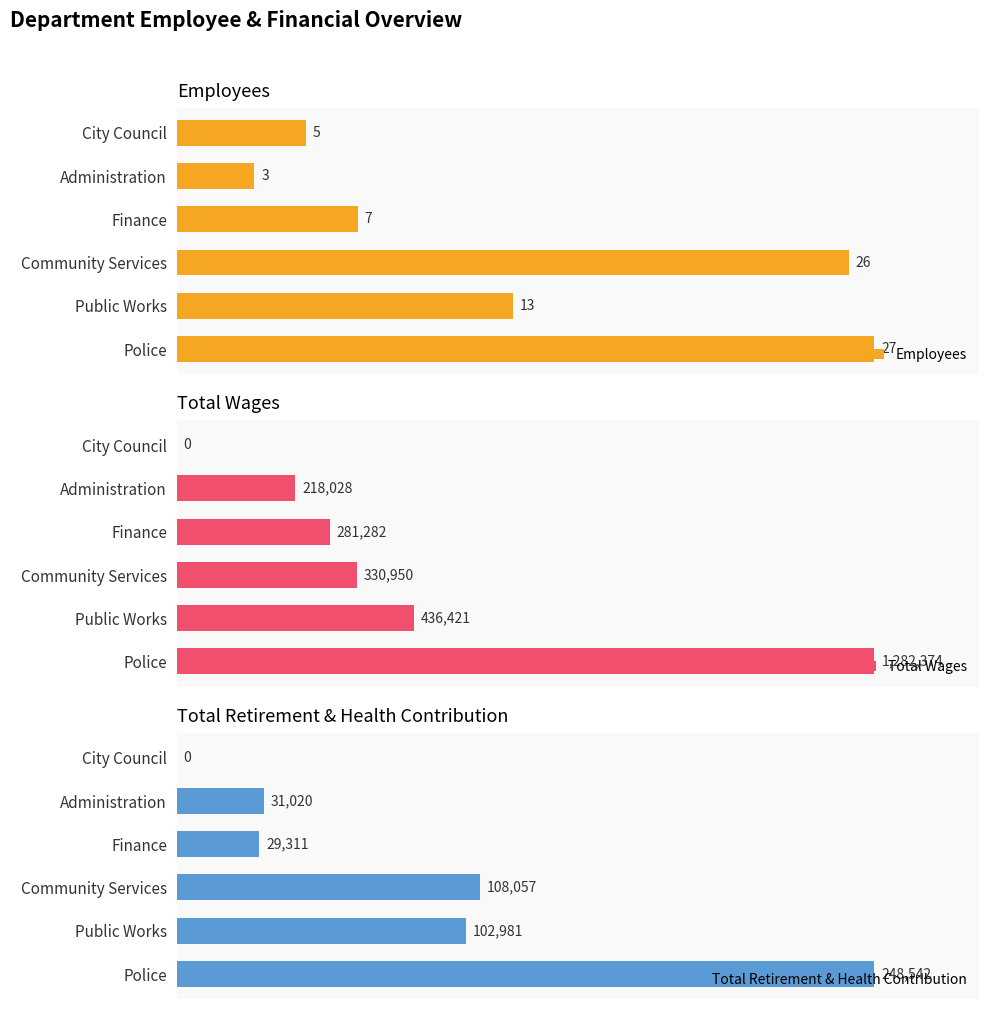

List the series in order of their overall mean, lowest first.

Employees, Total Retirement & Health Contribution, Total Wages